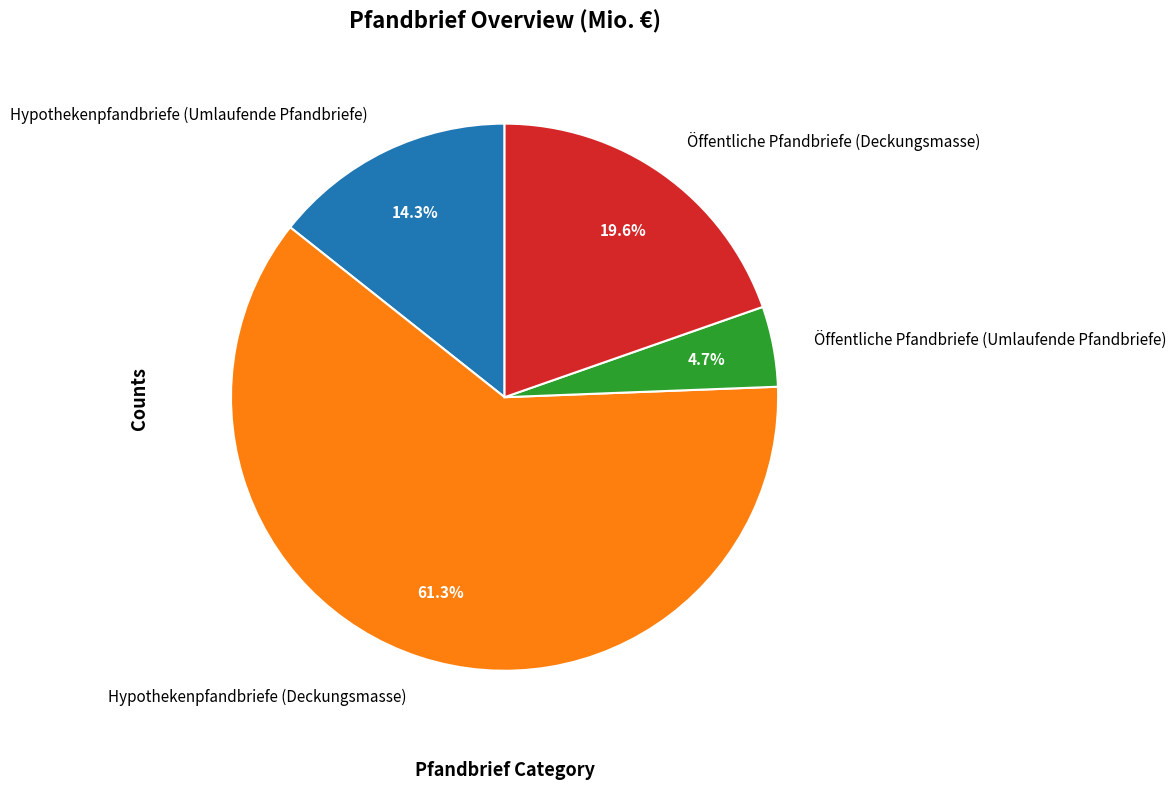

What percentage is the Hypothekenpfandbriefe (Umlaufende Pfandbriefe) slice, to the nearest percent?

14%